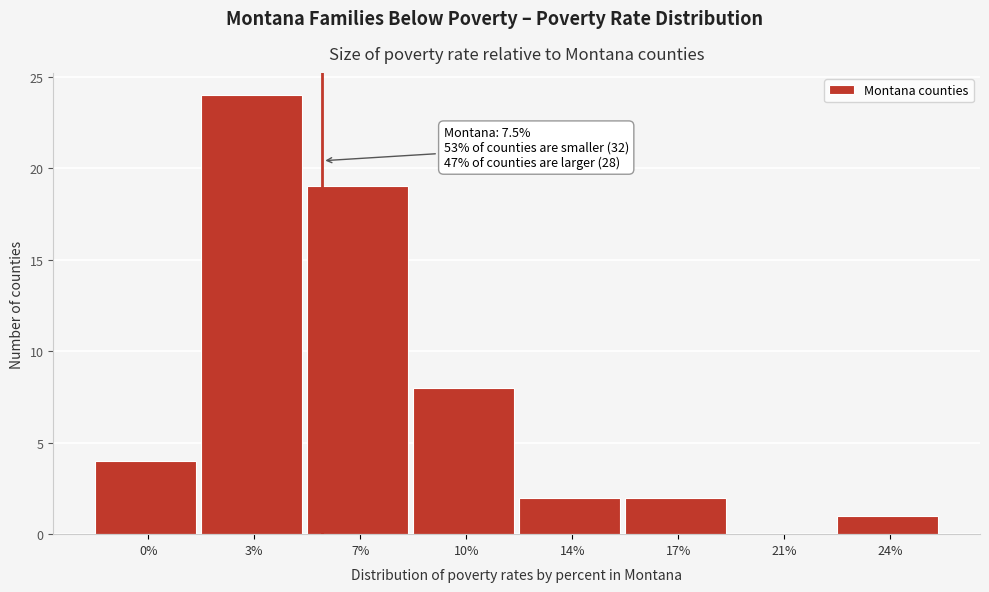

Reading left to right, what are all the values shown in this chart?

0%=4	3%=24	7%=19	10%=8	14%=2	17%=2	21%=0	24%=1